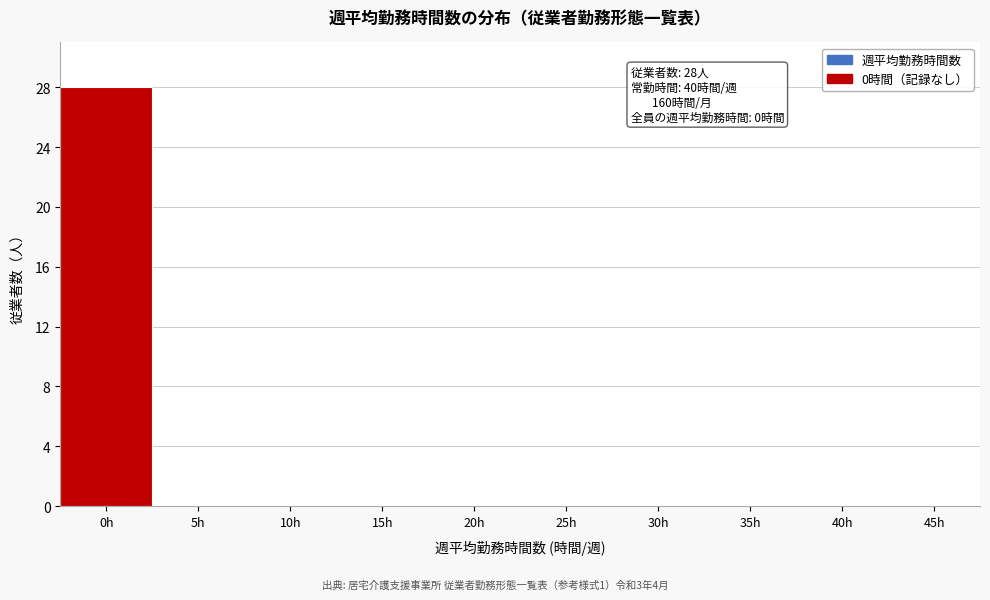

Reading left to right, extract all data points from this chart.

0h=28	5h=0	10h=0	15h=0	20h=0	25h=0	30h=0	35h=0	40h=0	45h=0